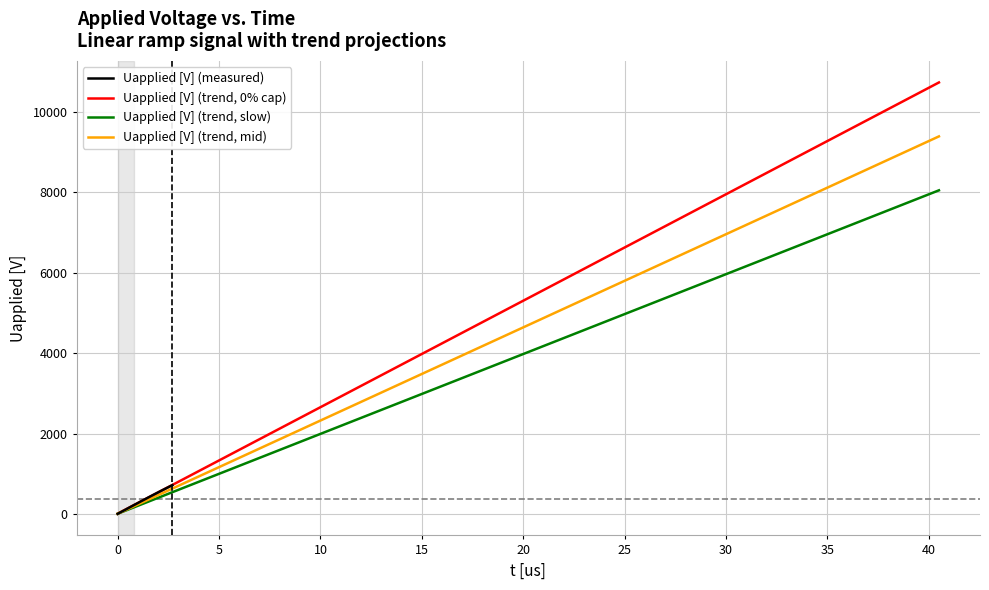

What is the highest value of the Uapplied [V] (measured) series?

715.6